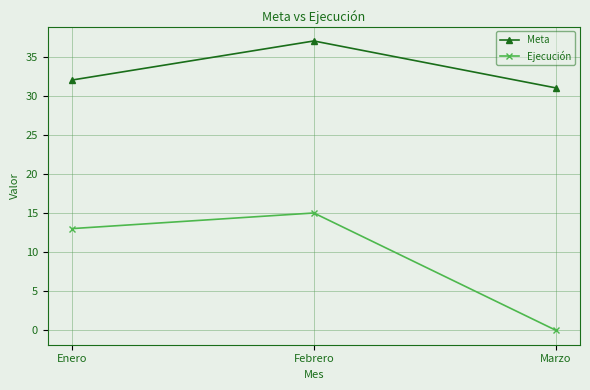

Reading left to right, transcribe all the data shown in this chart.

Meta: 32	37	31
Ejecución: 13	15	0